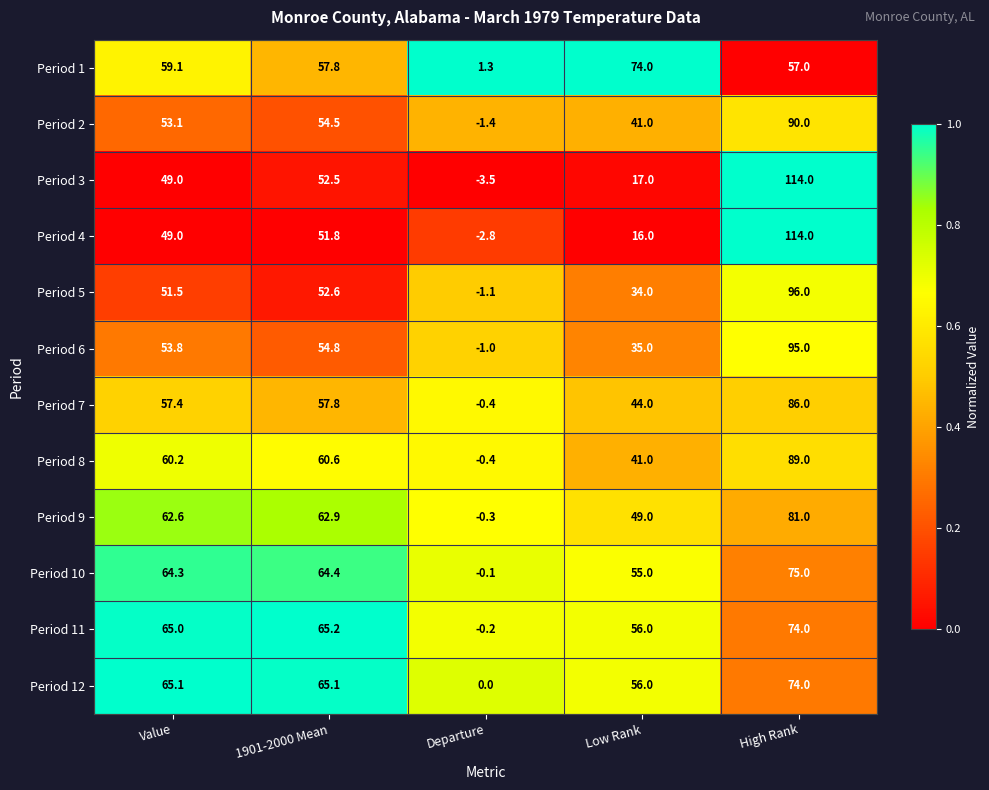

Is it true that Period 2 equals 41.0 at Low Rank?

True